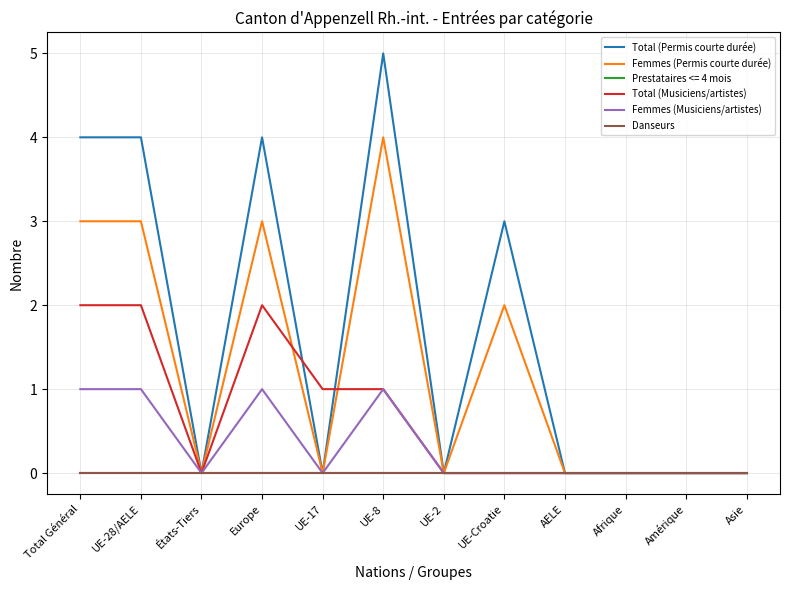

Is this an area chart (filled region under the line)?

No